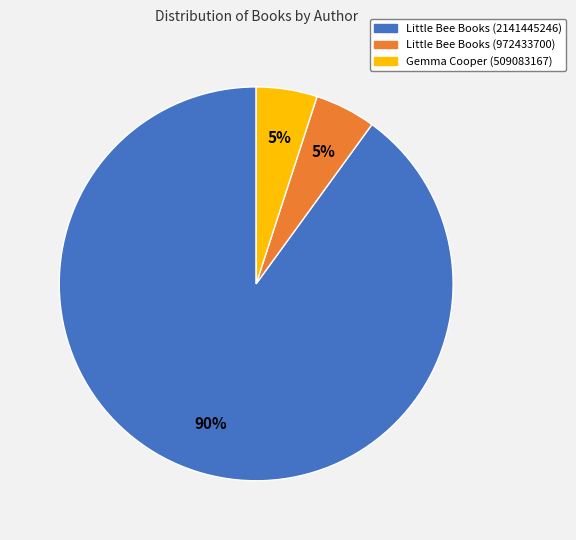

To the nearest percent, what is the combined percentage of Little Bee Books (972433700) and Little Bee Books (2141445246)?

95%